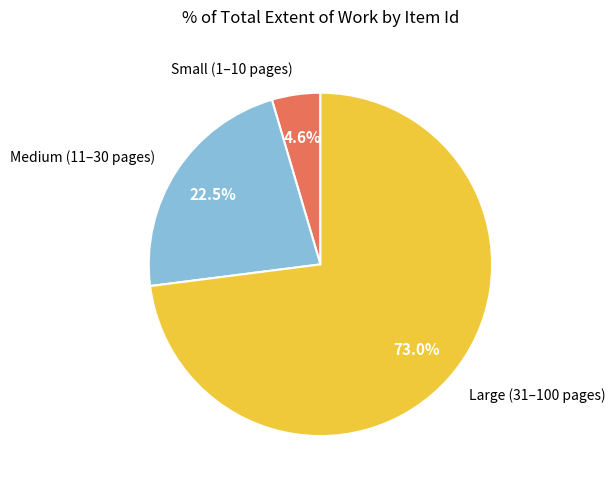

Do Large (31–100 pages) and Small (1–10 pages) together represent more than half of the pie?

Yes